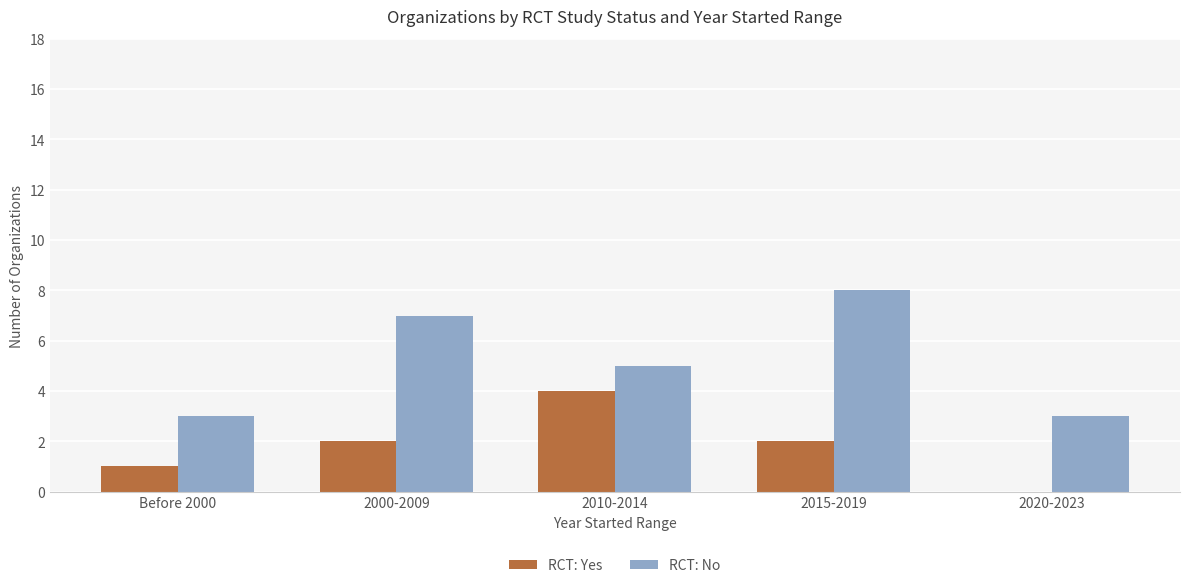

What is the total value across all series at Before 2000?

4